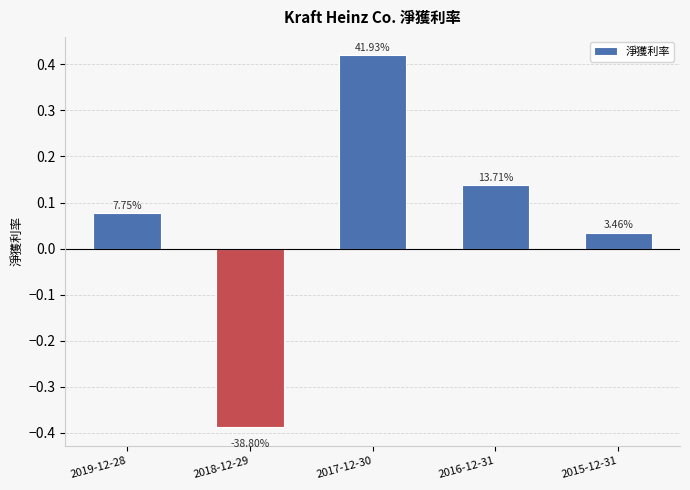

The value at 2016-12-31 is 0.0. True or false?

False